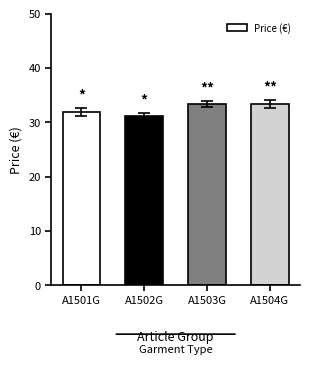

How many bars are there in total?

4